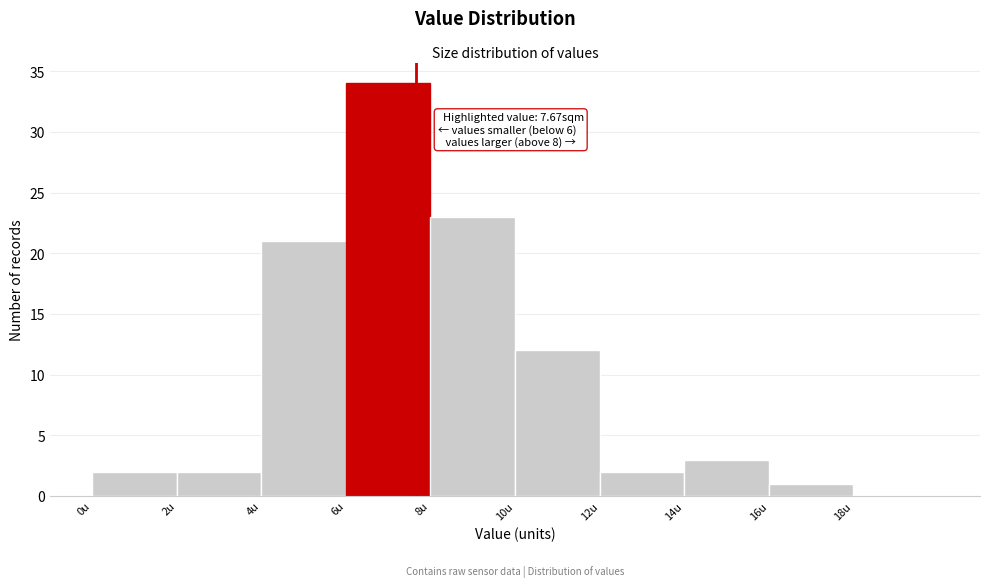

Which range on the x-axis has the tallest bar?

6 to 8